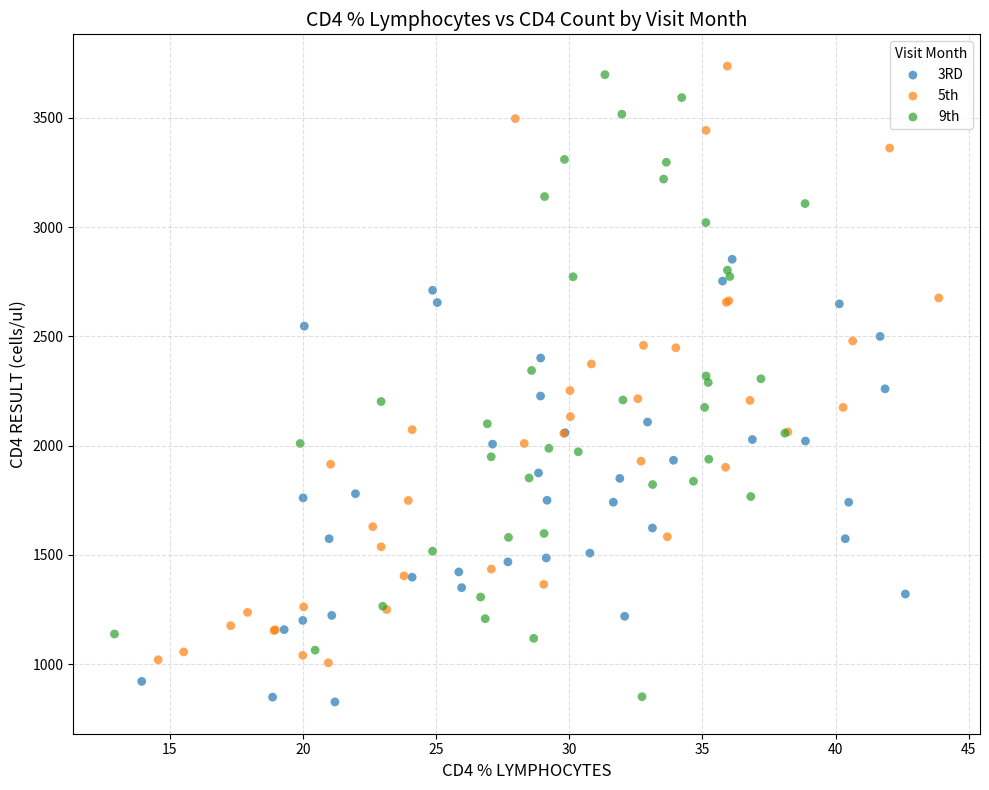

Which series contains the highest Y value?

5th